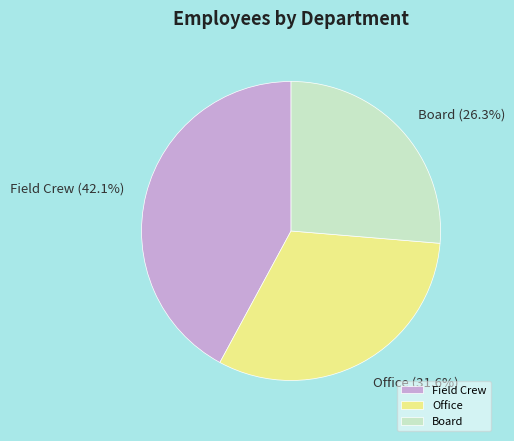

How many segments does this pie chart have?

3